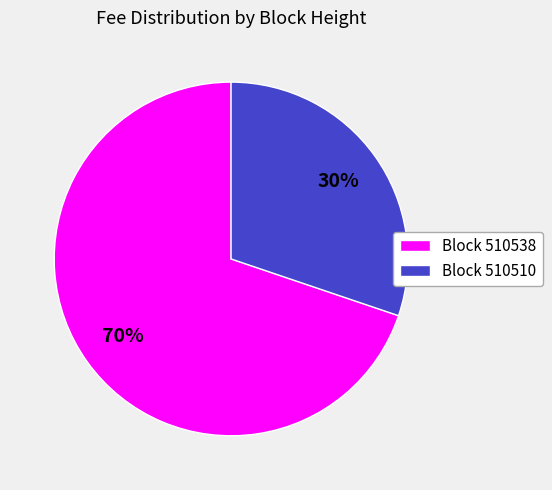

To the nearest percent, what is the difference between the largest and smallest slice percentages?

40%